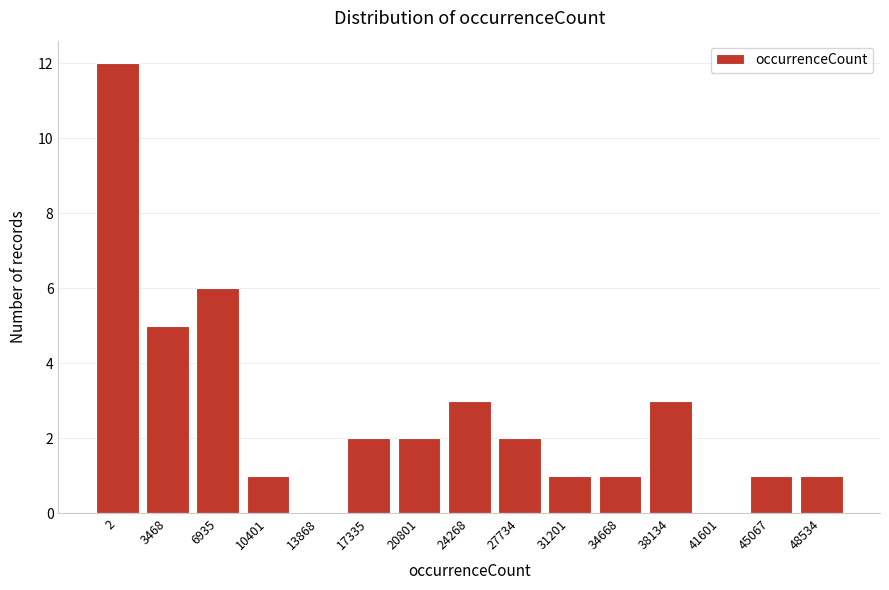

Reading right to left, extract all data points from this chart.

48534=1	45067=1	41601=0	38134=3	34668=1	31201=1	27734=2	24268=3	20801=2	17335=2	13868=0	10401=1	6935=6	3468=5	2=12